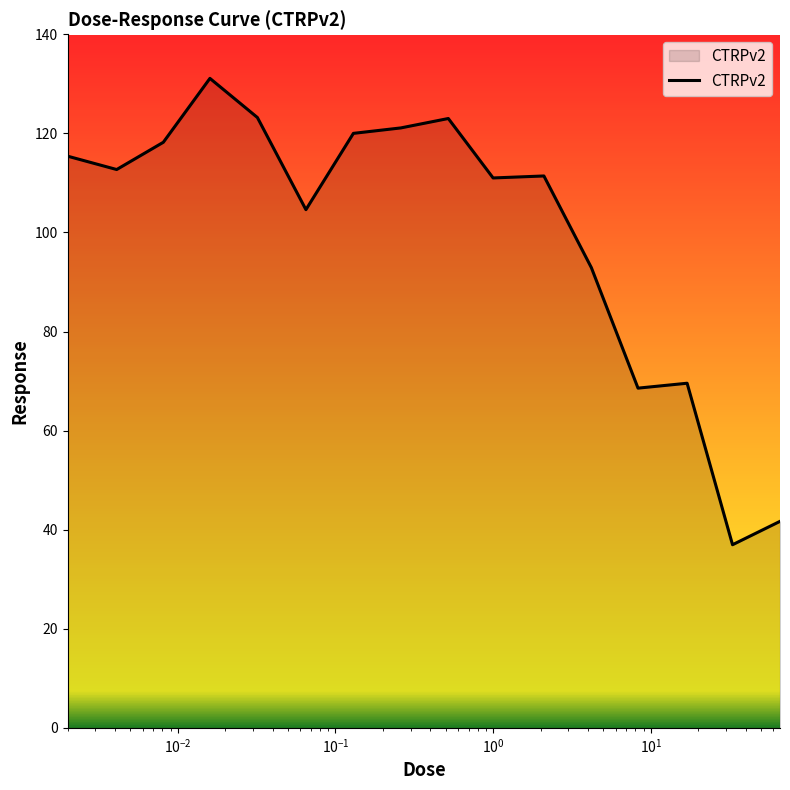

What is the greatest value displayed?

131.1